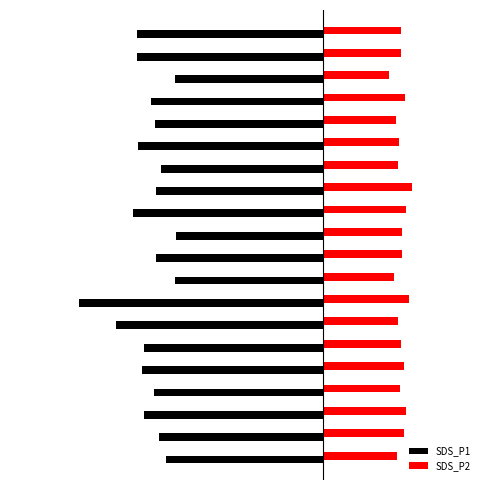

What is the difference between the second highest and minimum values in the SDS_P2 series?

1.2